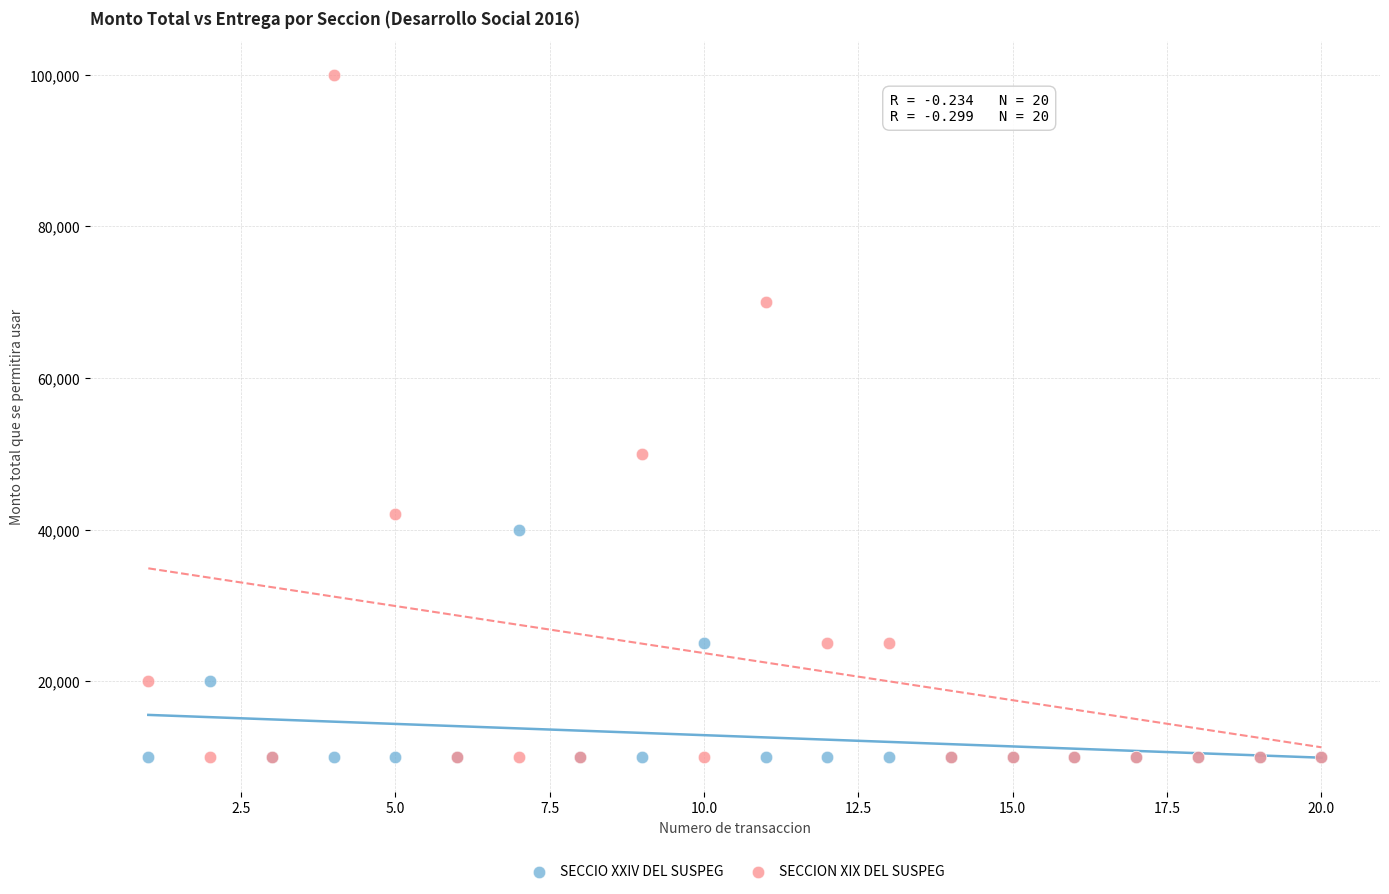

Which series has the largest Y range (max minus min)?

SECCION XIX DEL SUSPEG